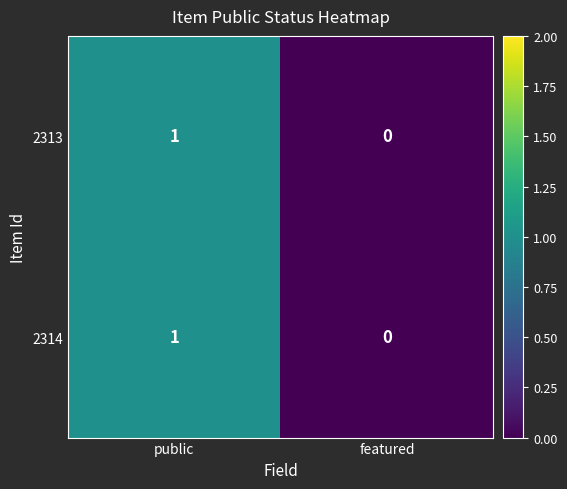

Where is 2313 nearest to the value 0?

featured